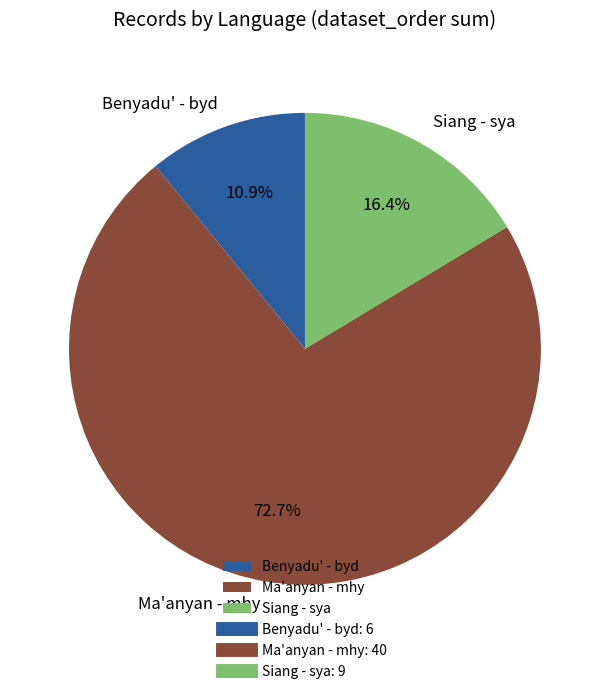

Between Ma'anyan - mhy and Benyadu' - byd, which is larger?

Ma'anyan - mhy